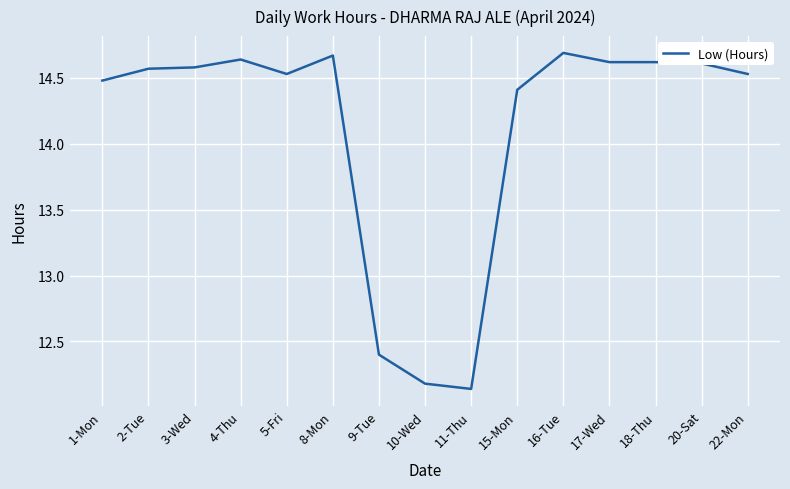

What position from the left is 20-Sat?

14